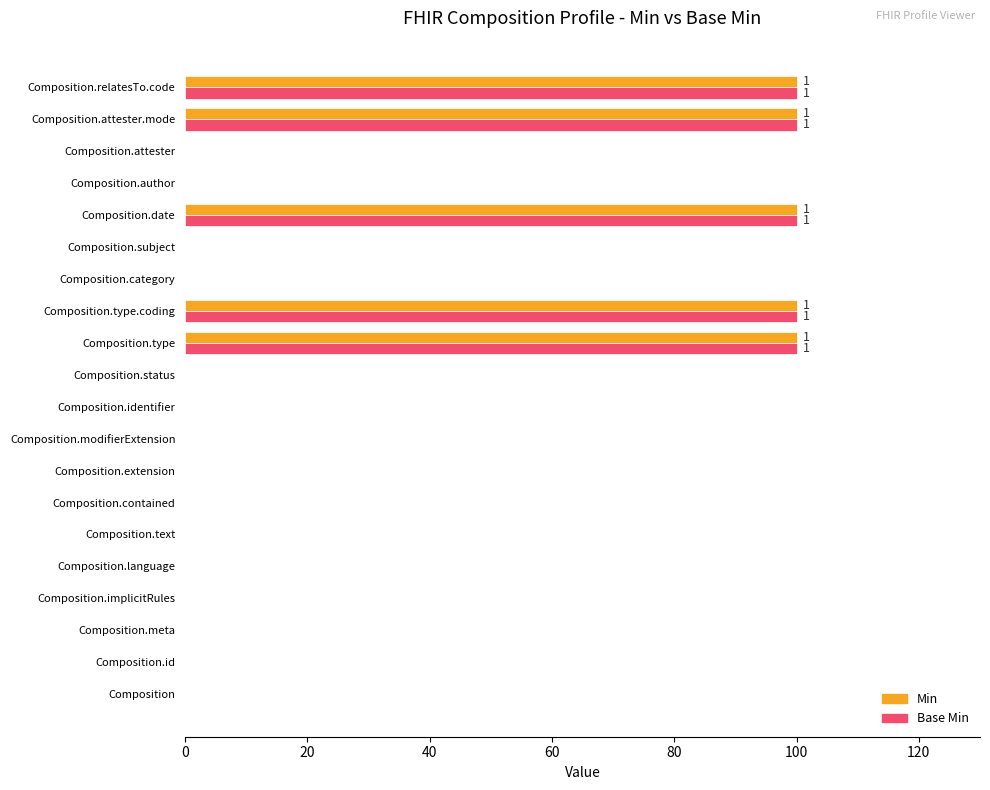

What is the sum of all Base Min values?

500